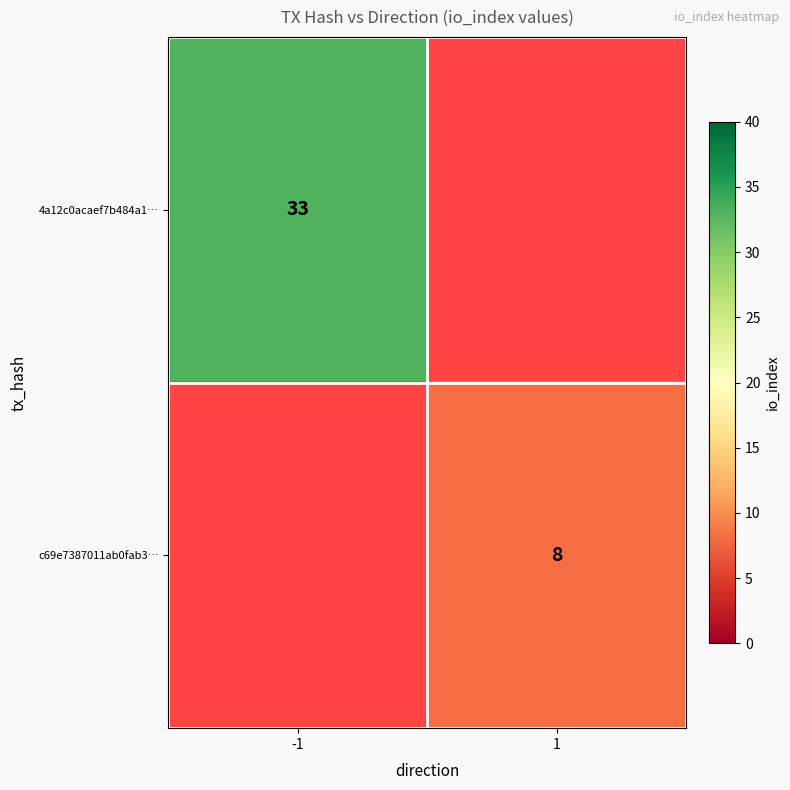

The value of c69e7387011ab0fab3… at 1 is 8. True or false?

True